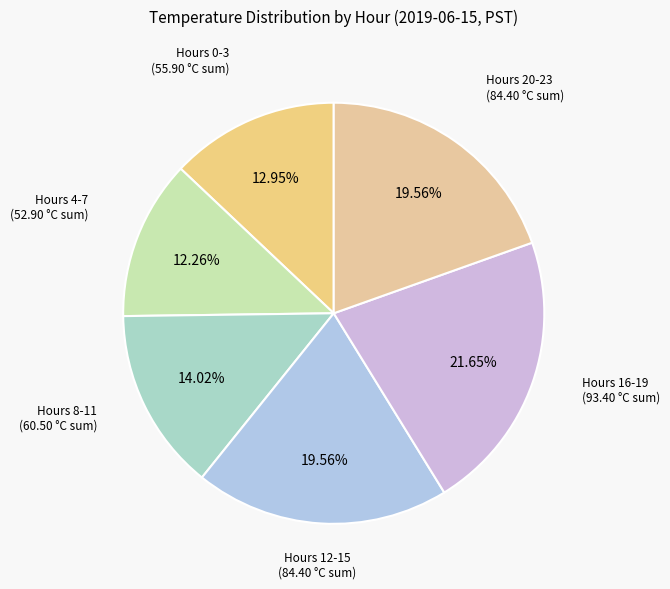

To the nearest percent, what is the average slice percentage?

17%